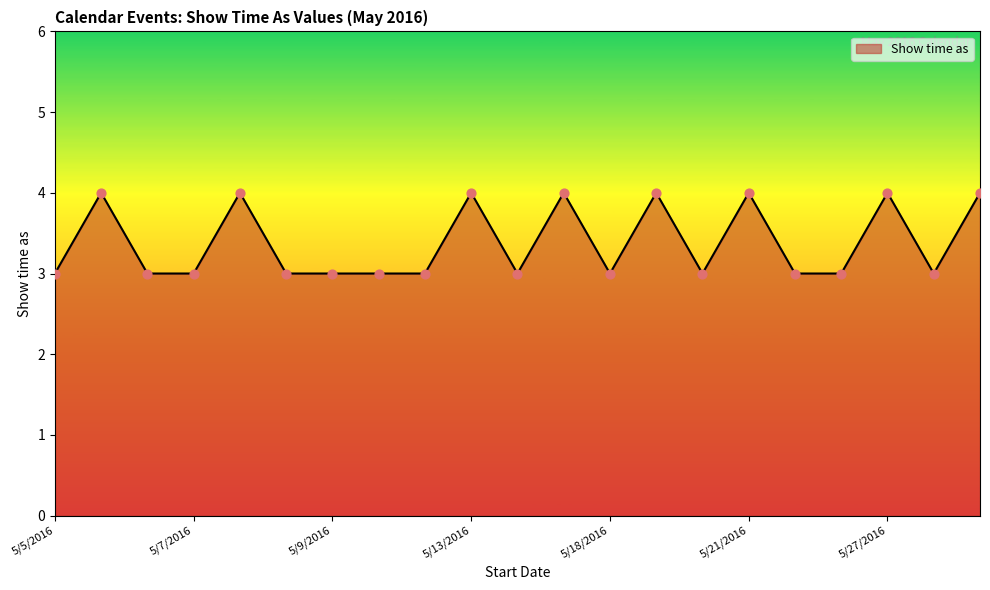

What is the greatest value displayed?

4